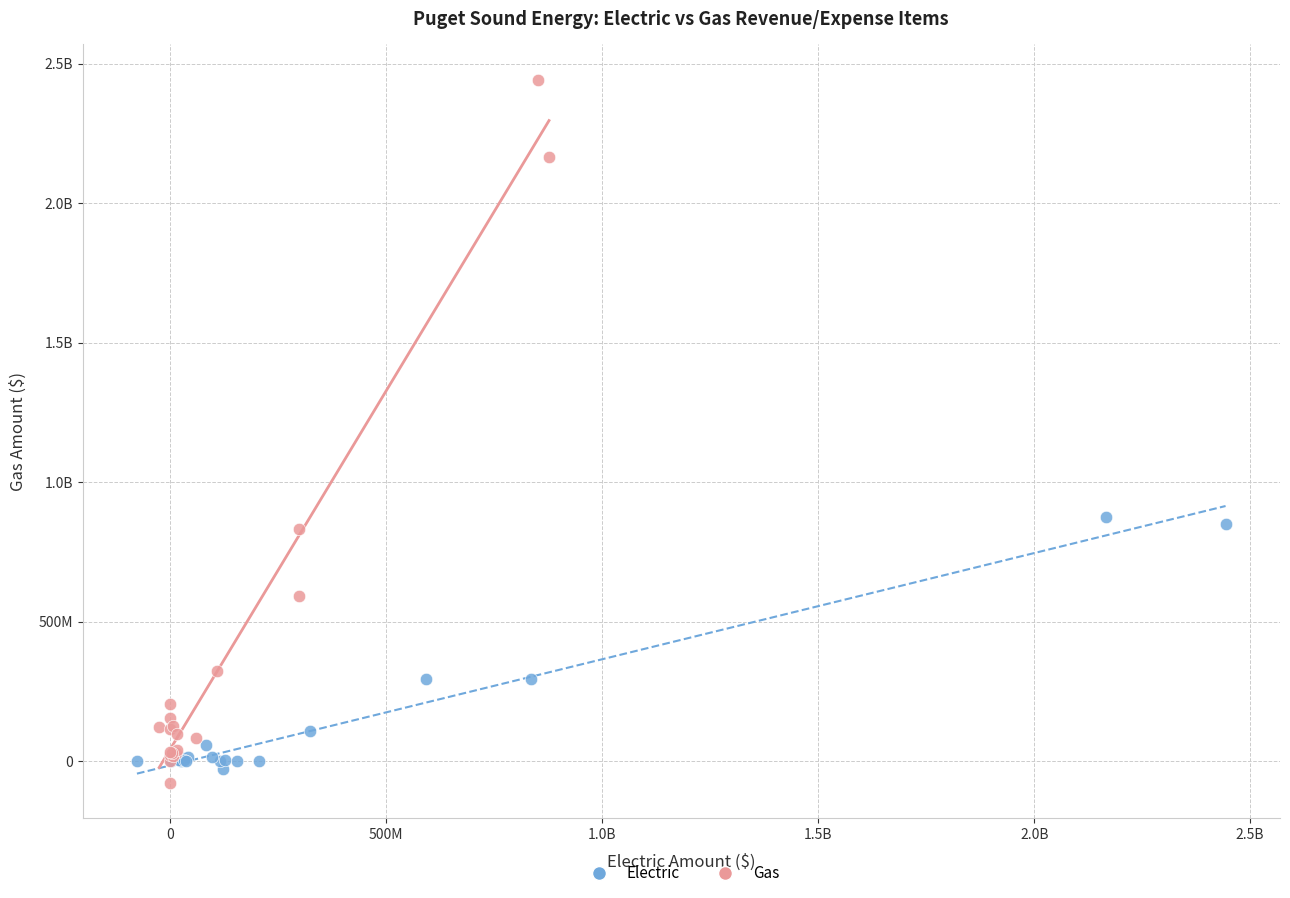

What are all the series names shown in the legend?

Electric, Gas